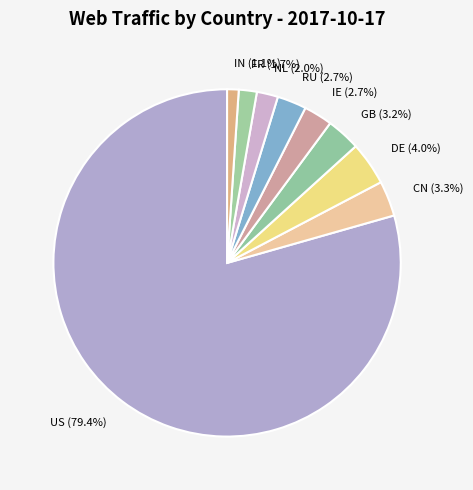

What is the majority slice?

US